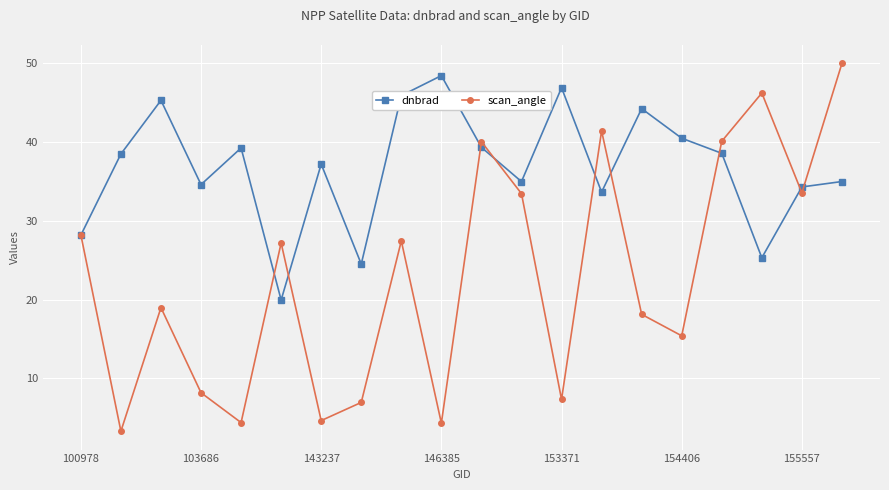

List the series in order of their overall mean, lowest first.

scan_angle, dnbrad